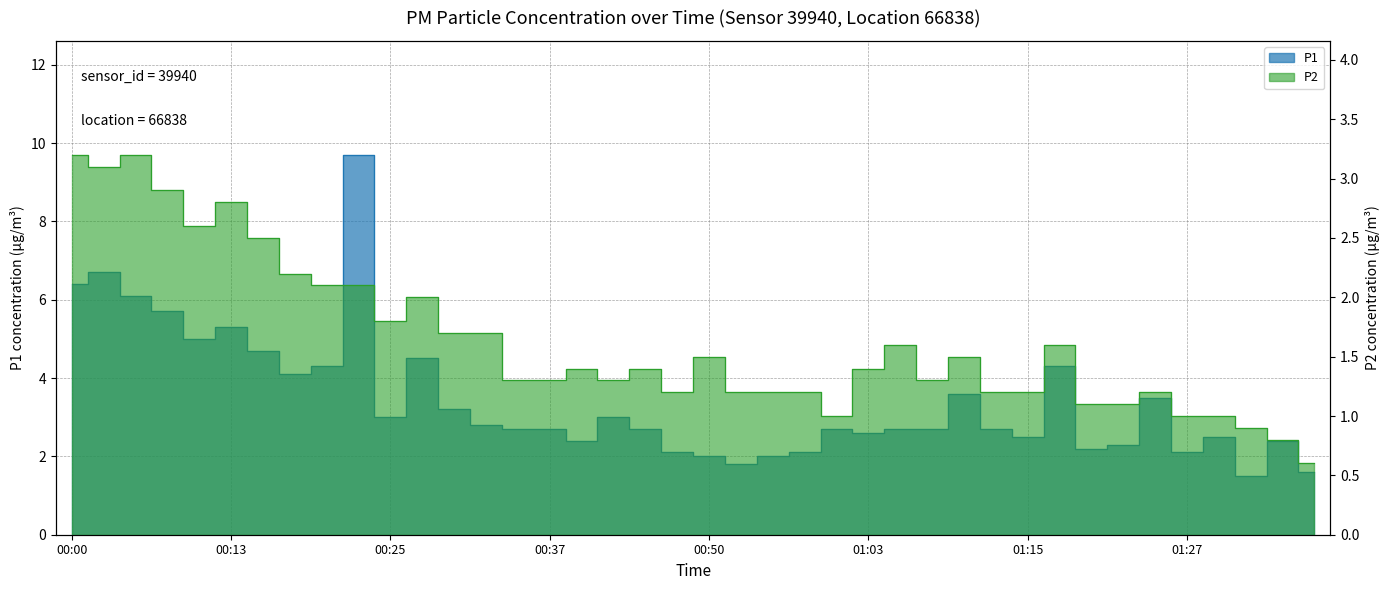

What is the approximate value of P1 at 01:10?

3.6